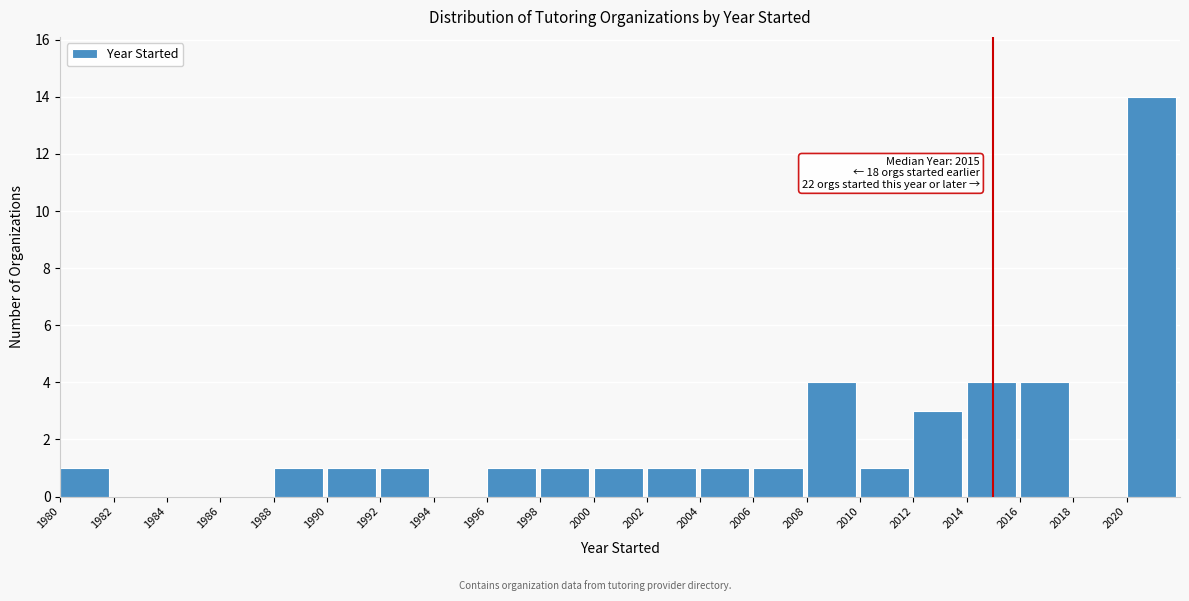

Over which range of the x-axis is the bar tallest?

2020 to 2022